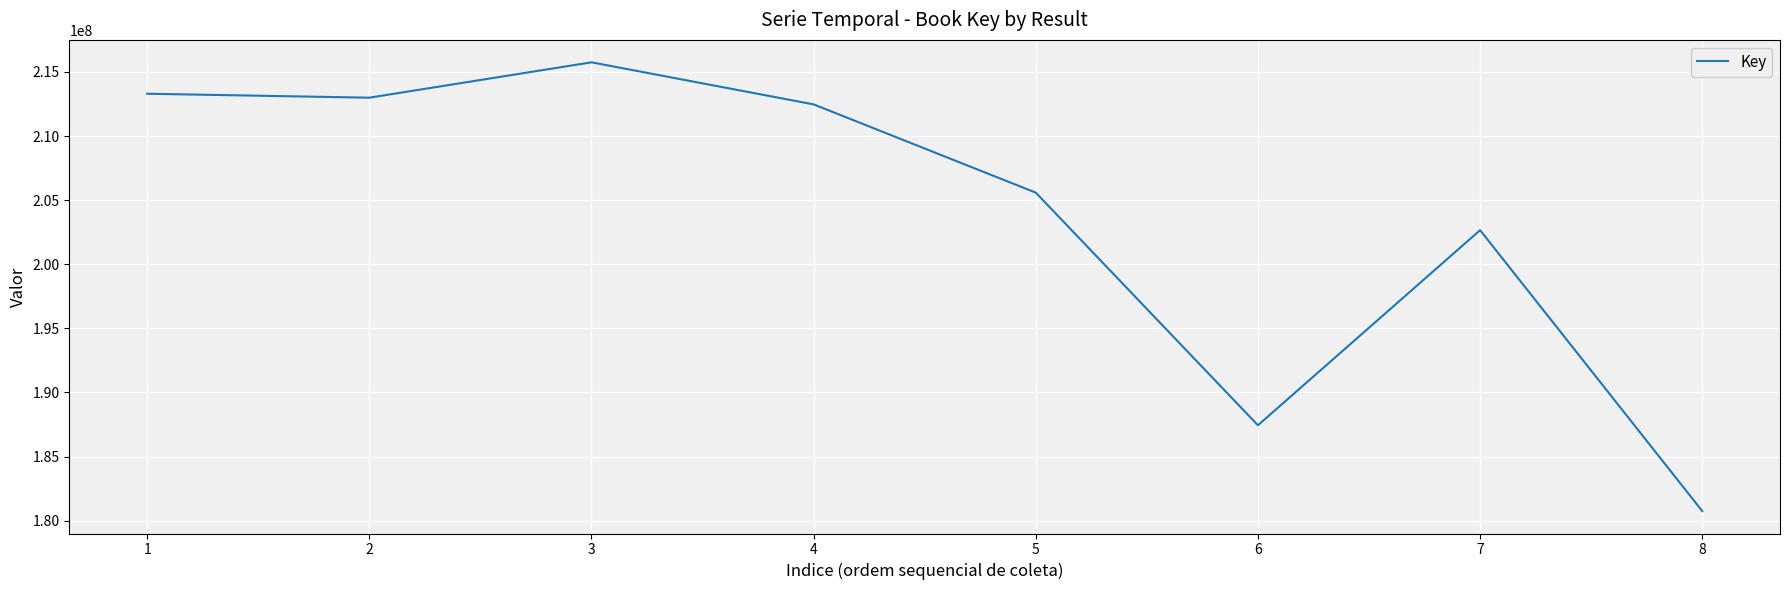

List the labels in order of value, smallest first.

8, 6, 7, 5, 4, 2, 1, 3